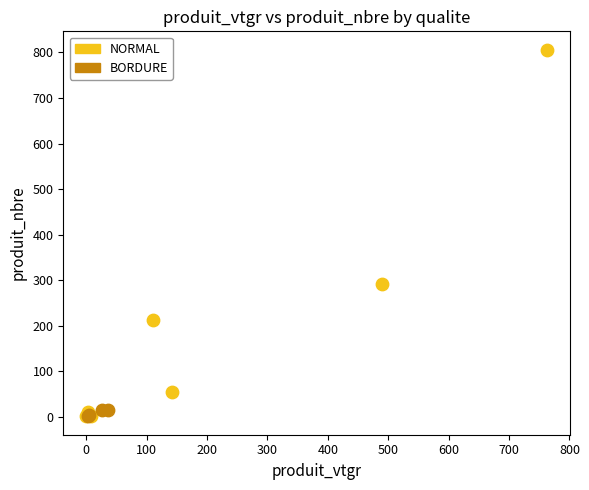

Which series reaches the maximum Y coordinate?

NORMAL